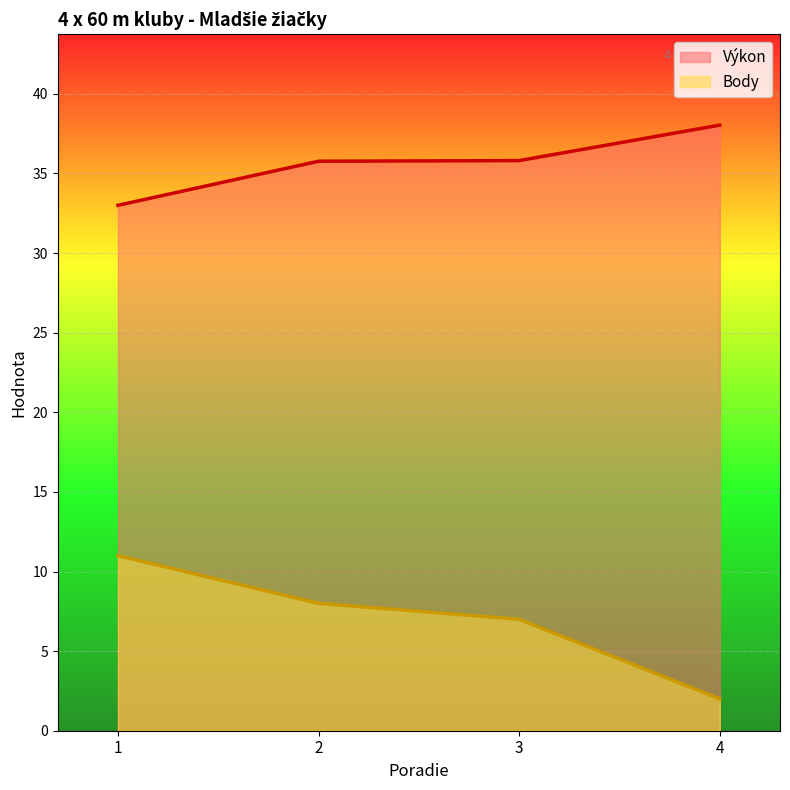

At 4, list the series in order from largest to smallest.

Výkon, Body